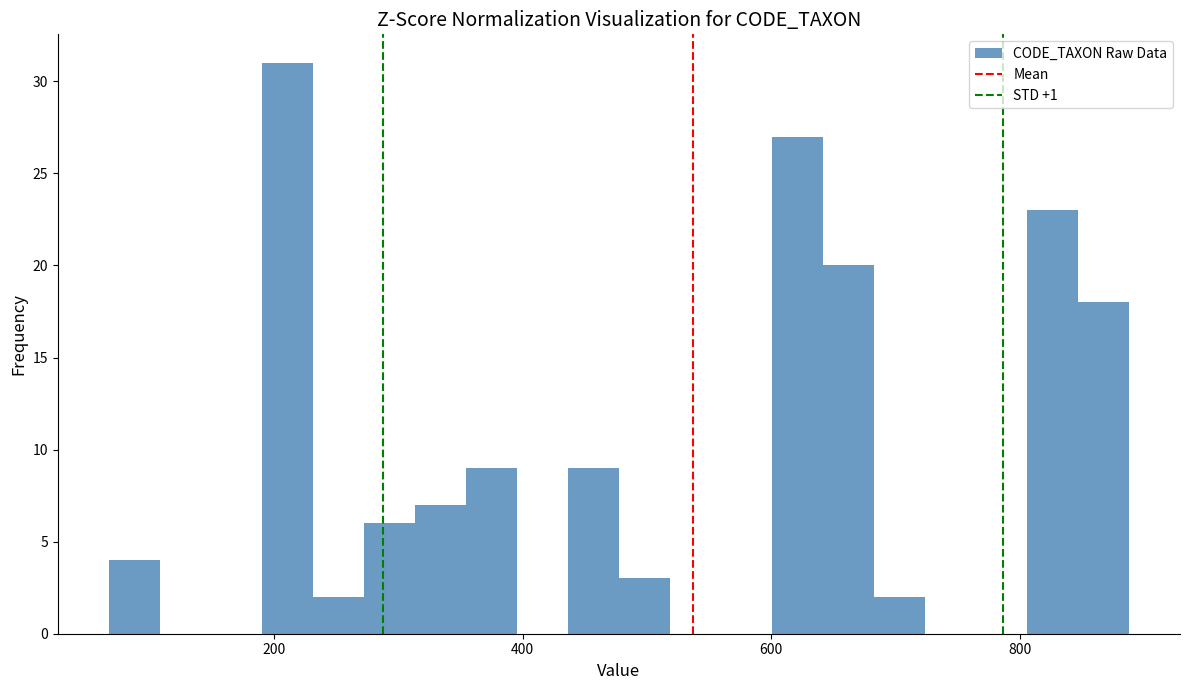

Around what value on the x-axis is the tallest bar? Give the approximate position of its centre, as read against the axis.

220